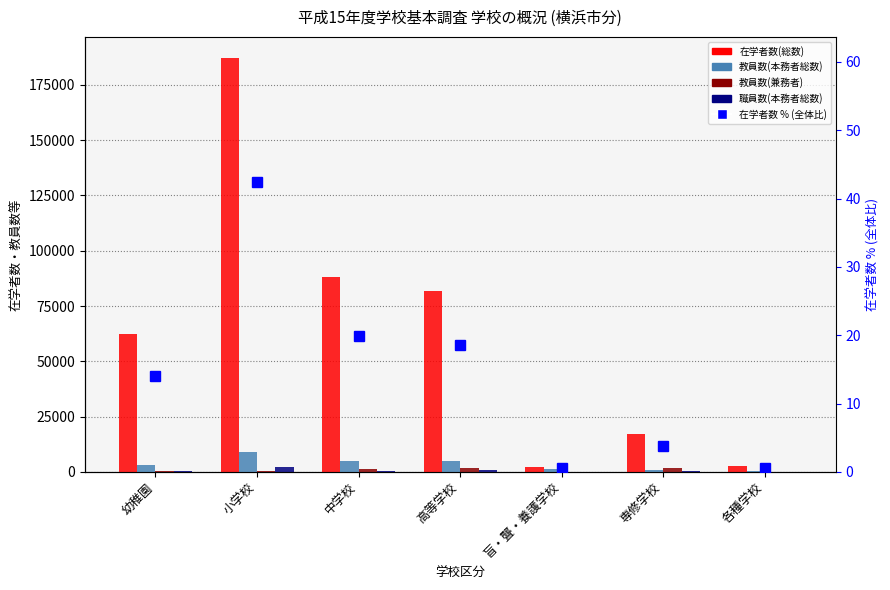

Which series has the largest total across all categories?

在学者数(総数)